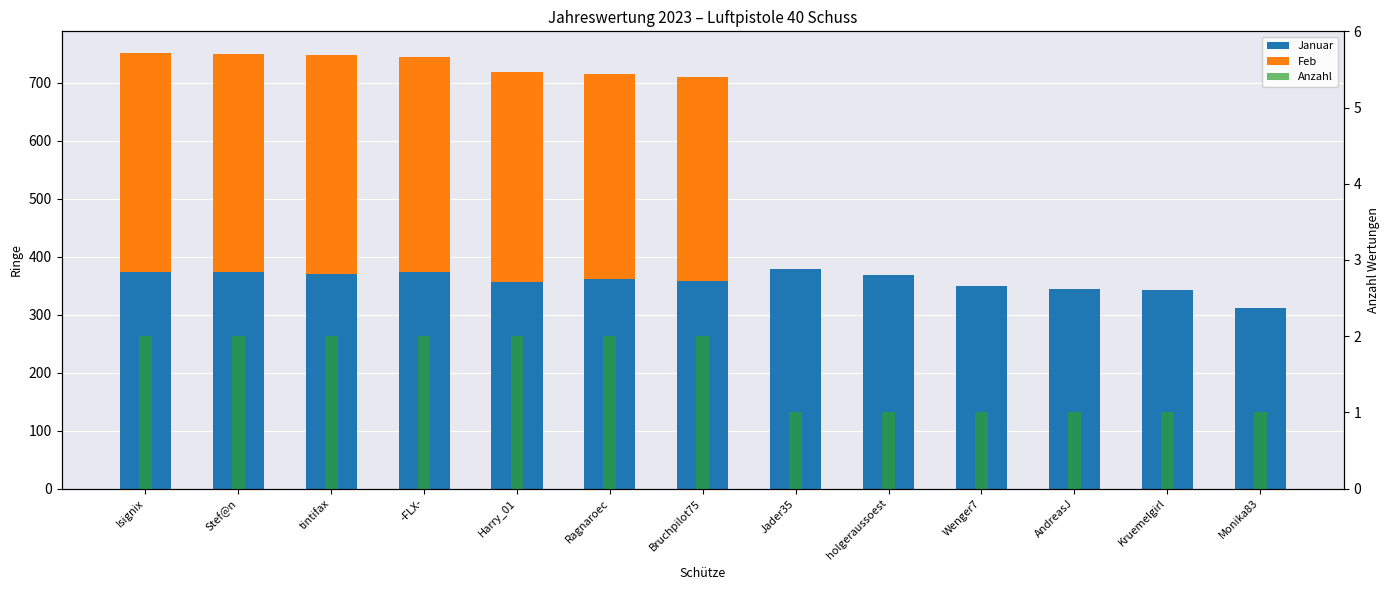

Which series has the largest range (max minus min)?

Feb